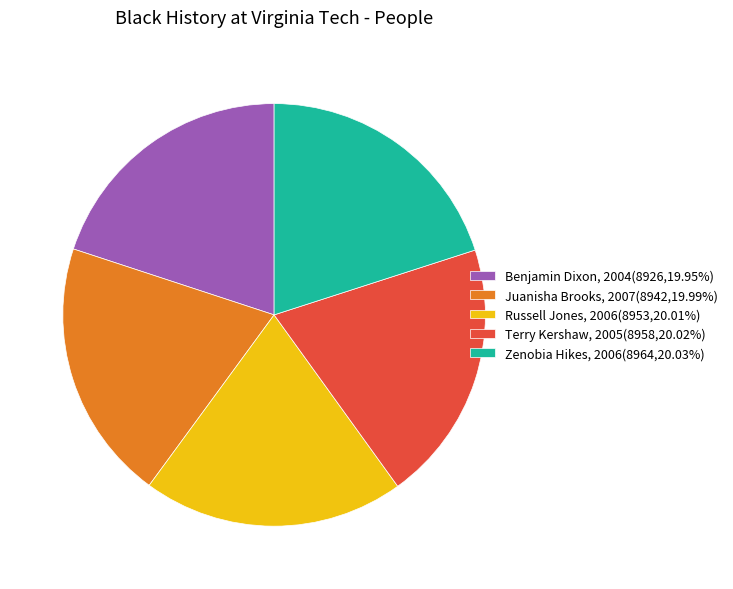

The Juanisha Brooks, 2007 slice represents 20% of the pie. True or false?

True